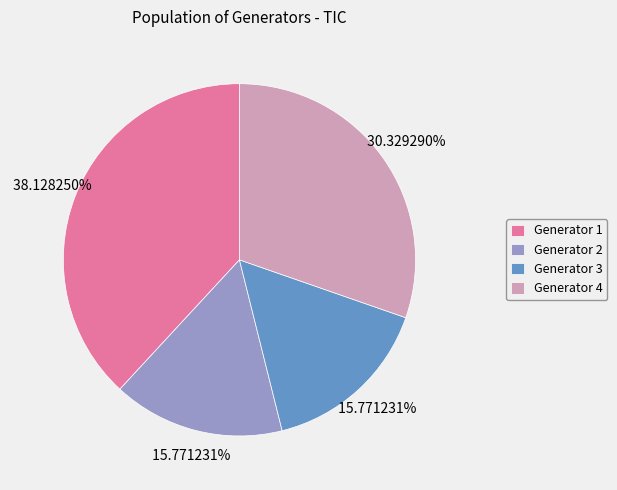

Is there a majority slice in this chart?

No